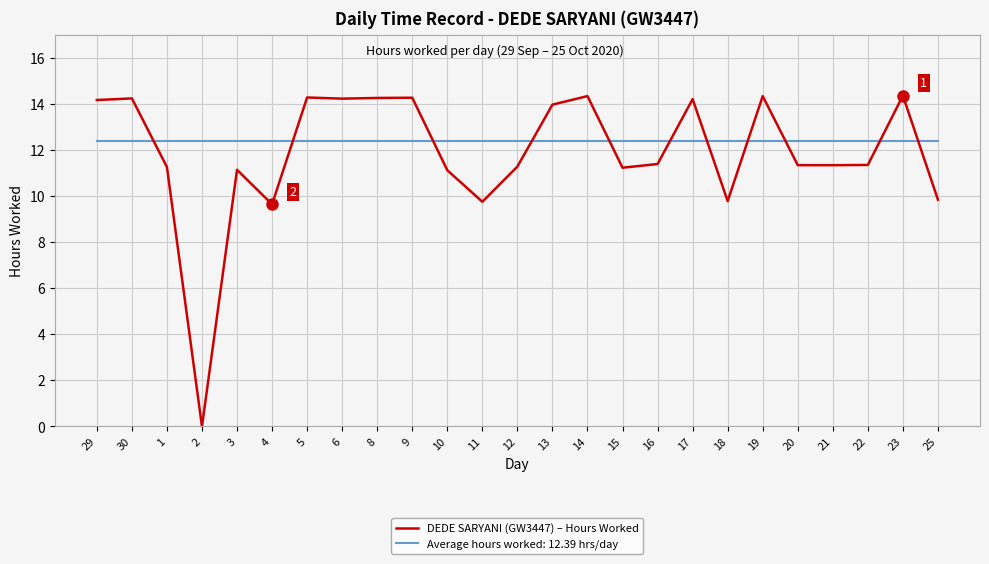

Is the value of DEDE SARYANI (GW3447) – Hours Worked at 29 greater than the value of Average hours worked: 12.39 hrs/day at 4?

Yes